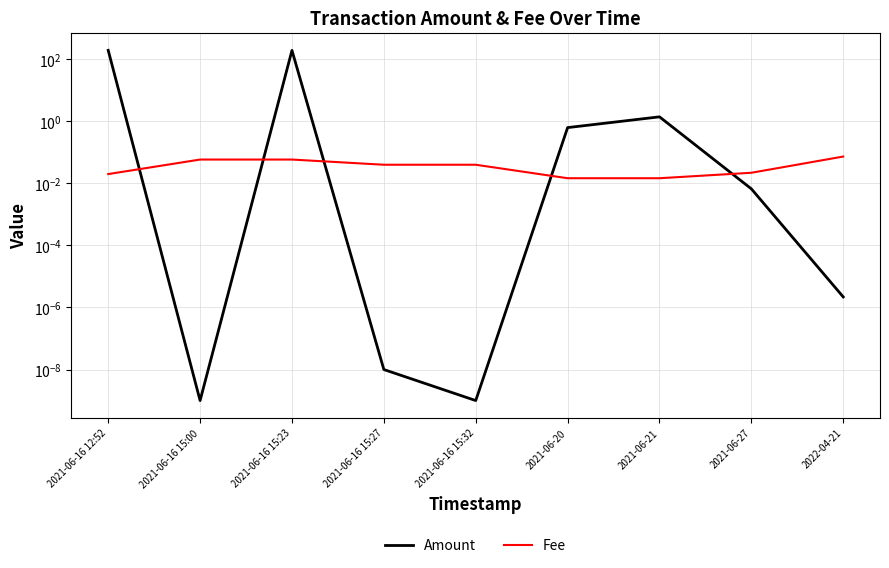

Is this an area chart (filled region under the line)?

No